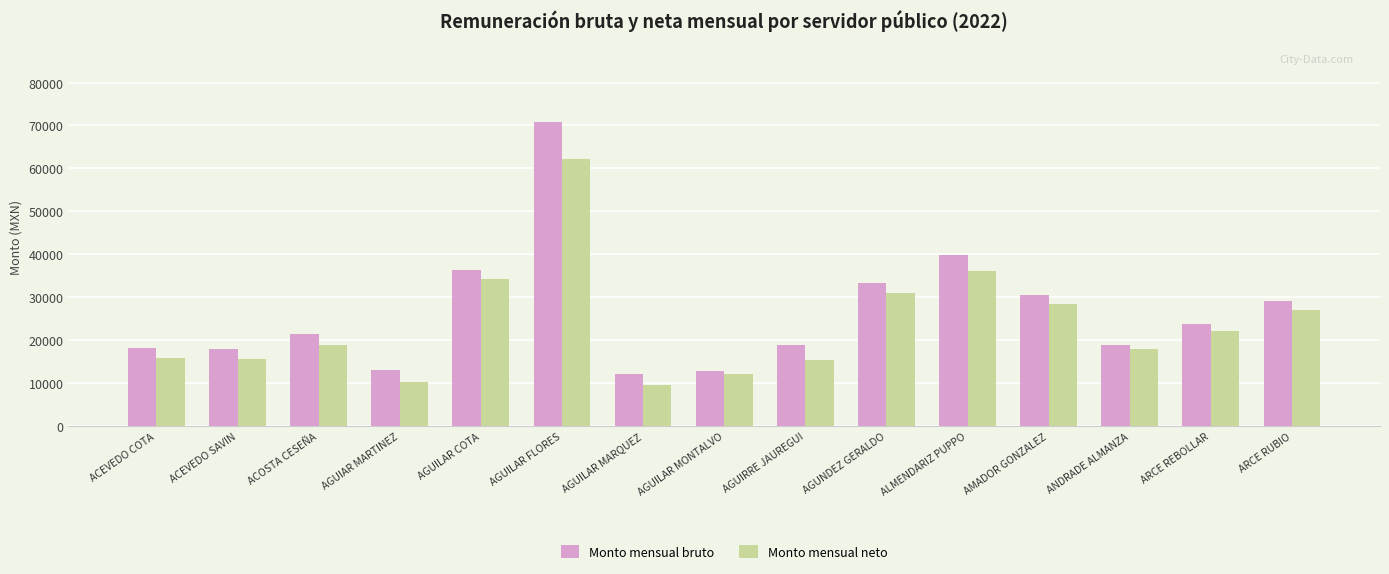

What is the total value across all series at ANDRADE ALMANZA?

36672.1